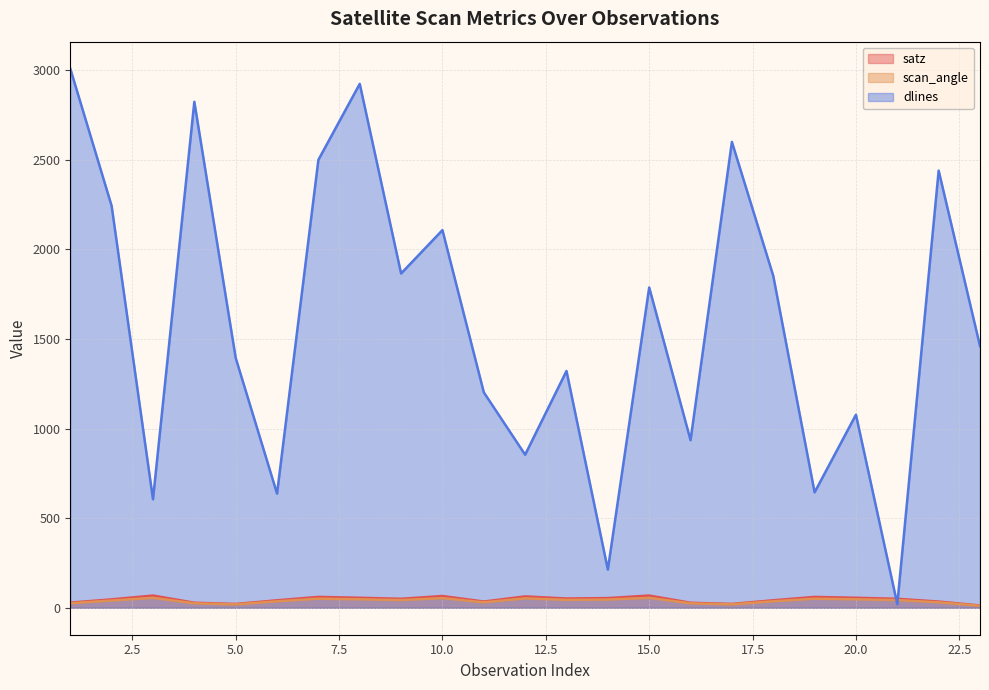

Is the value of dlines (line) at 14 greater than the value of scan_angle (line) at 22?

Yes